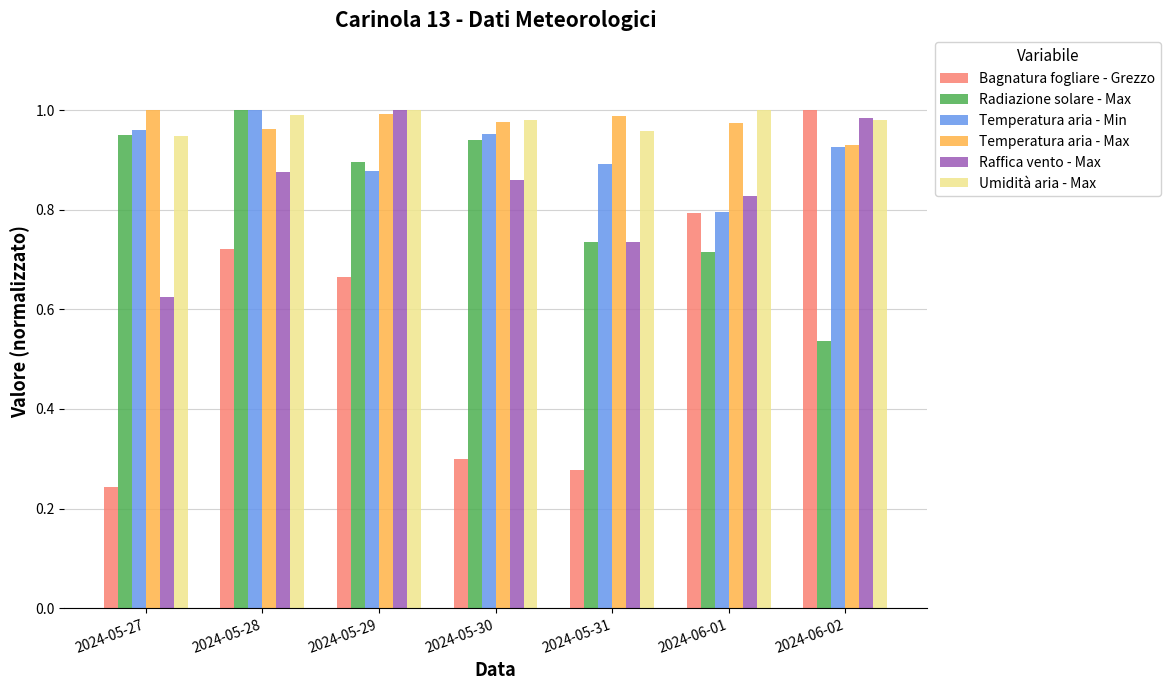

Which series has the largest range (max minus min)?

Bagnatura fogliare - Grezzo